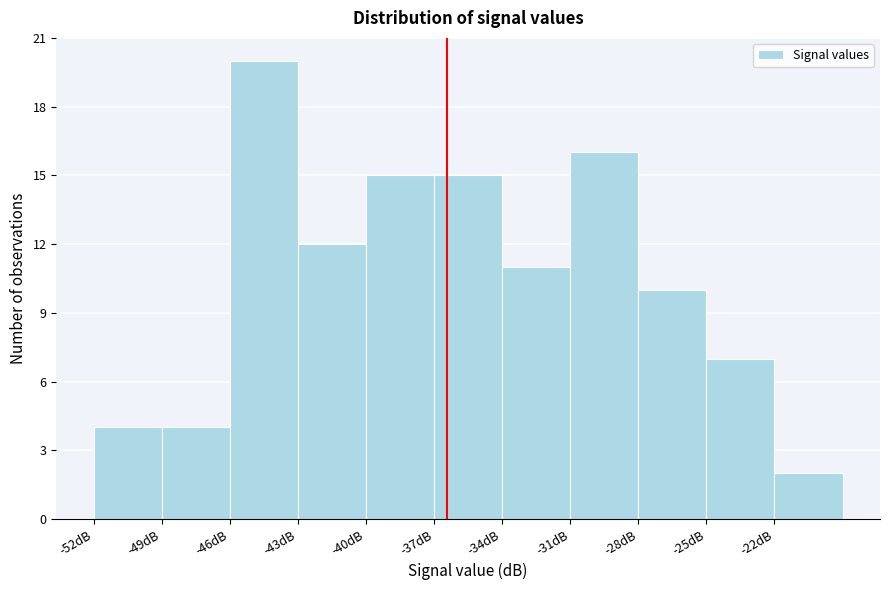

Reading left to right, list every bar in this chart as the range it spans on the x-axis followed by its height. The values are not printed on the chart, so give them approximately, as read against the axis.

-52 to -49: 4
-49 to -46: 4
-46 to -43: 20
-43 to -40: 12
-40 to -37: 15
-37 to -34: 15
-34 to -31: 11
-31 to -28: 16
-28 to -25: 10
-25 to -22: 7
-22 to -19: 2